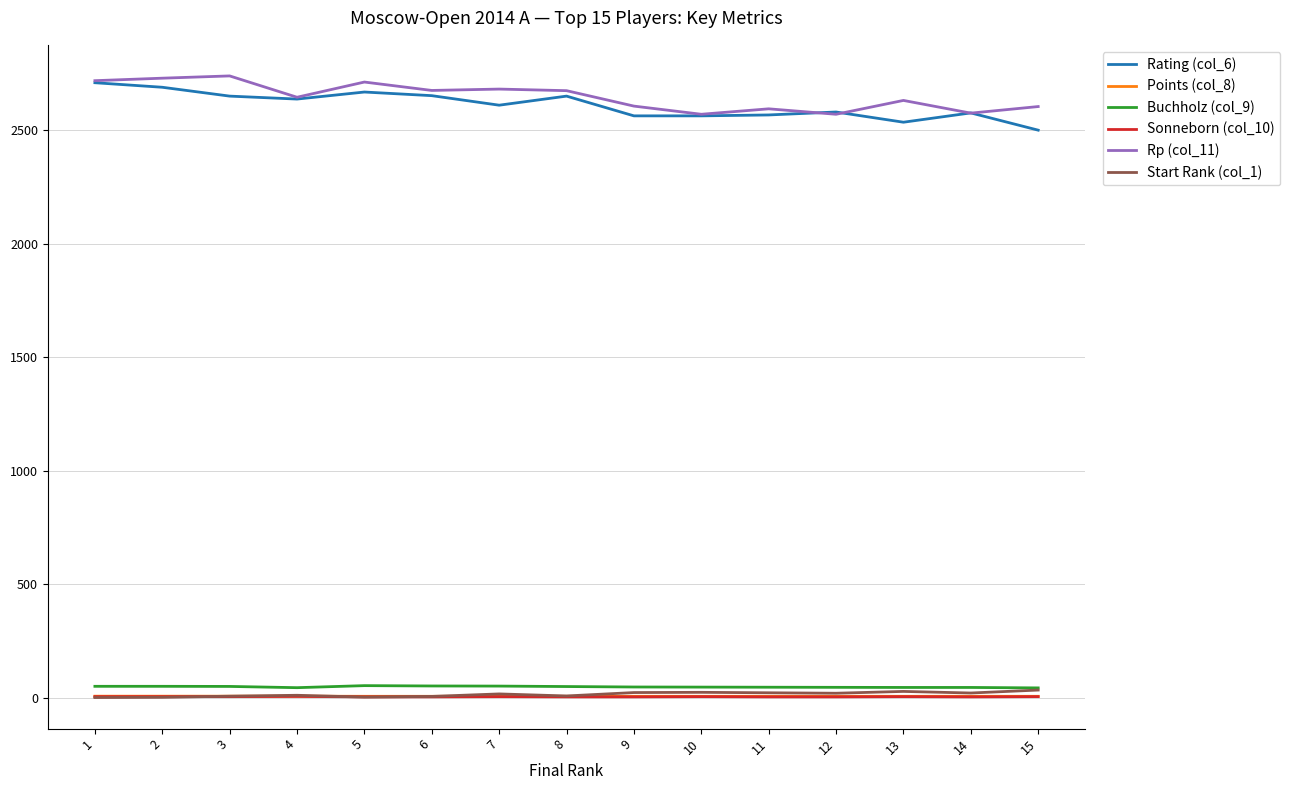

True or false: Start Rank (col_1) and Rp (col_11) cross at least once.

False